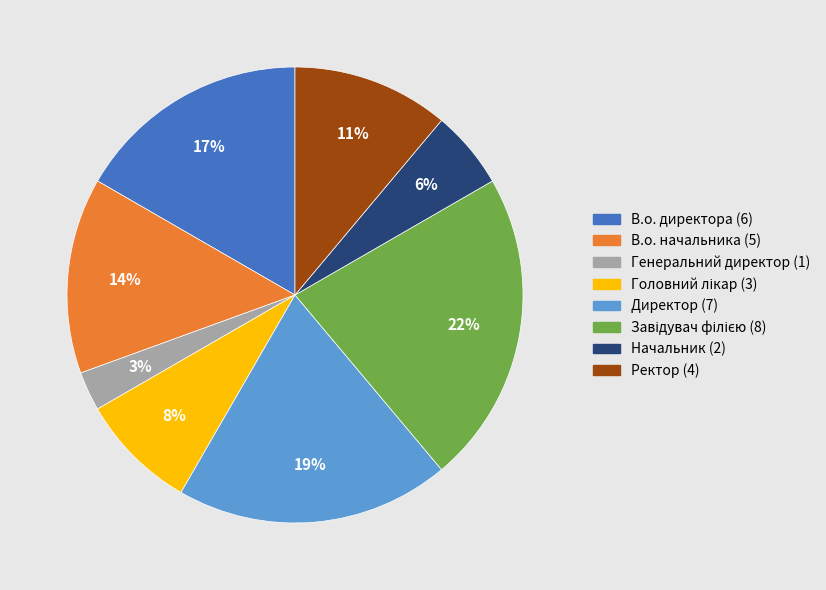

What percentage is the В.о. начальника slice, to the nearest percent?

14%